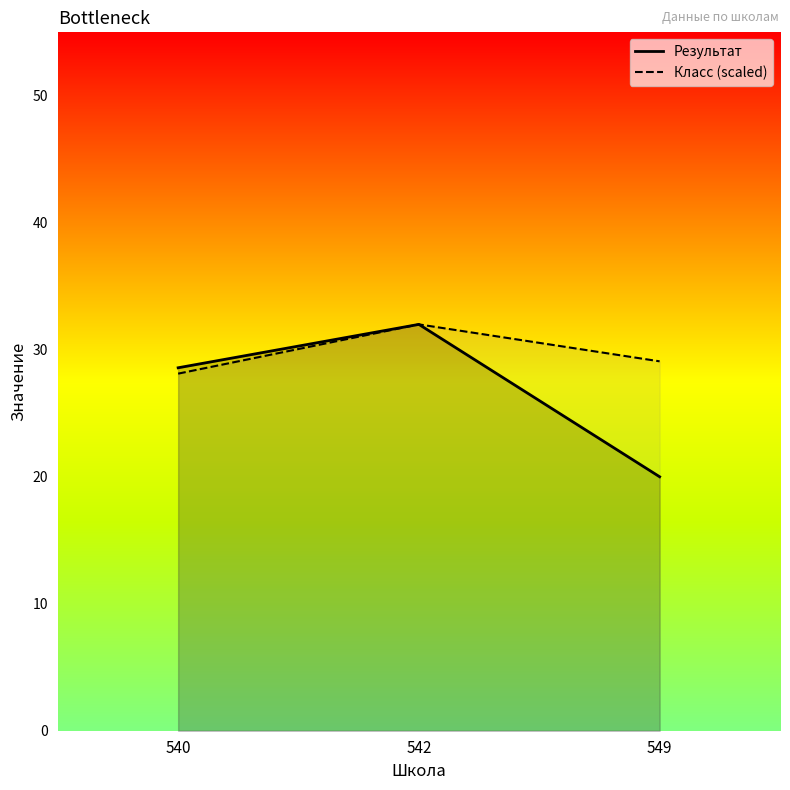

What is the average value of the Результат series?

26.9